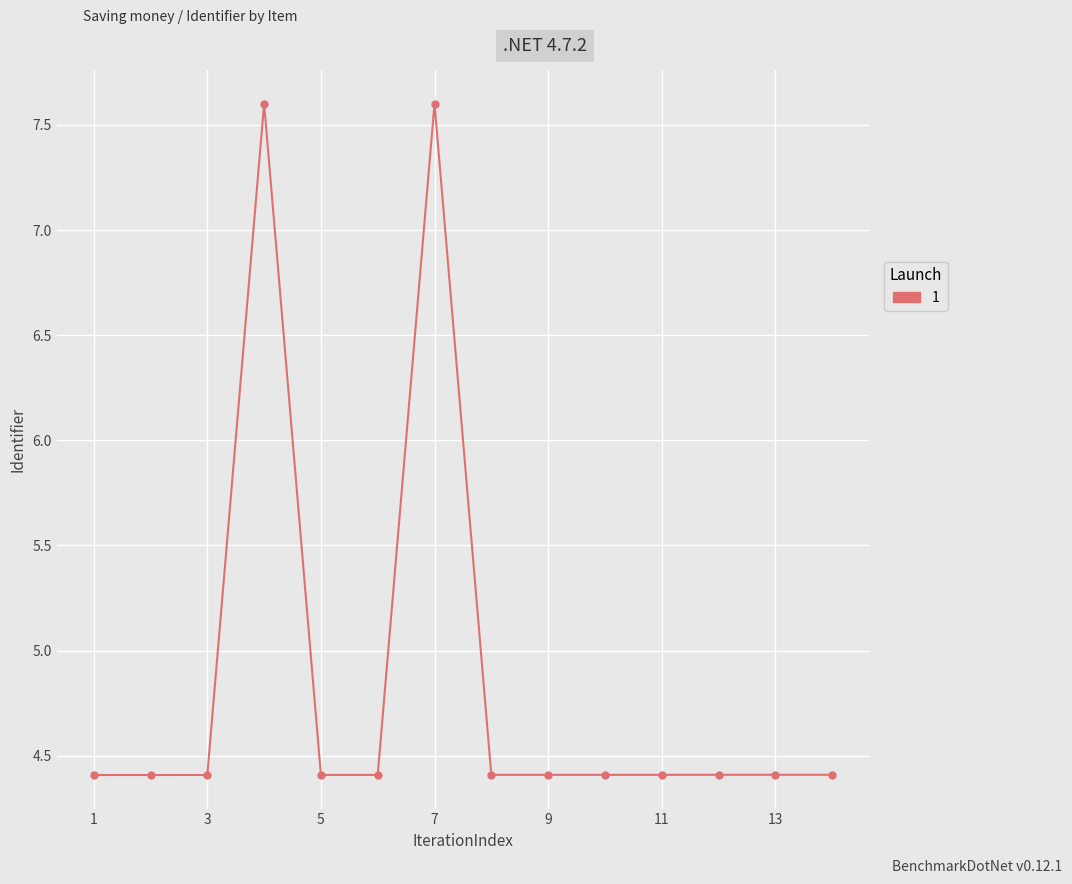

Count the values in the range 4 to 5.

12